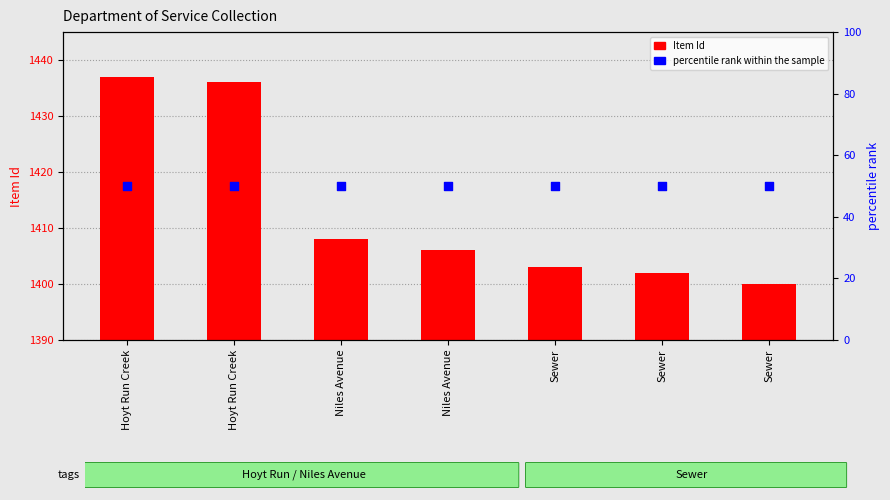

What are all the series names shown in the legend?

Item Id, percentile rank within the sample